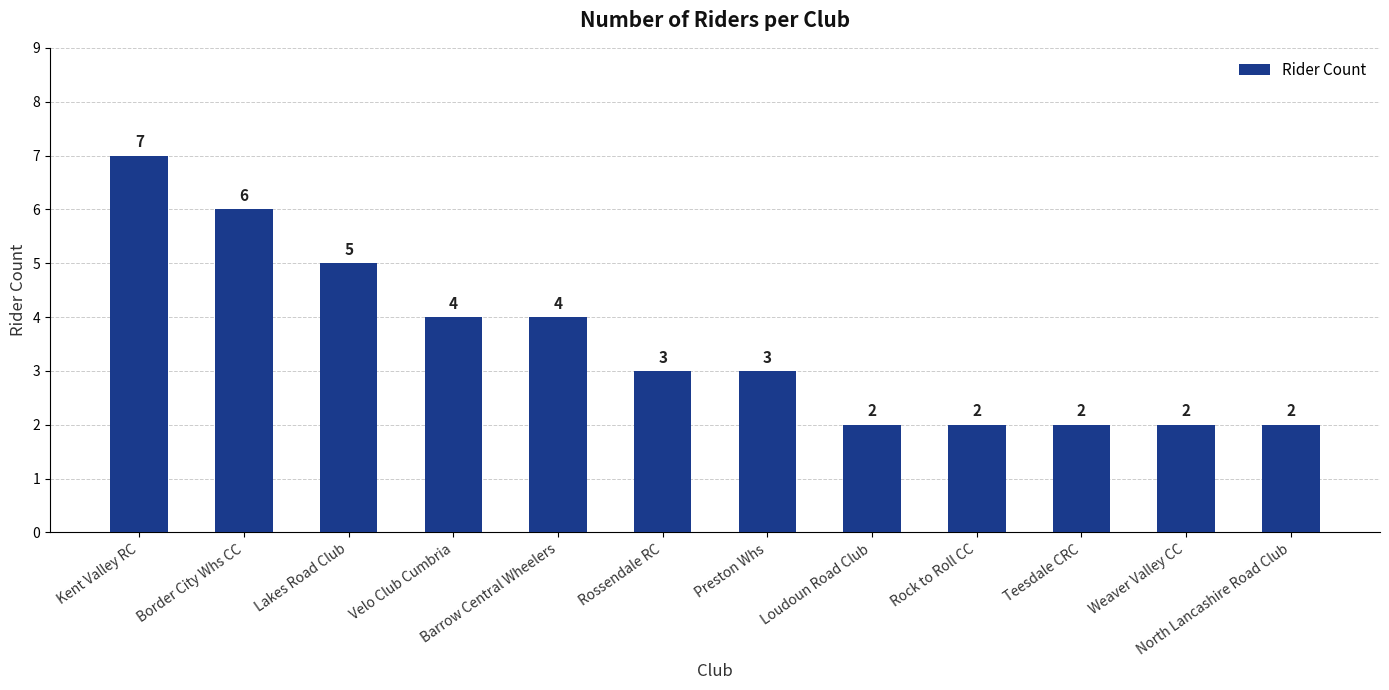

What is the smallest value displayed?

2